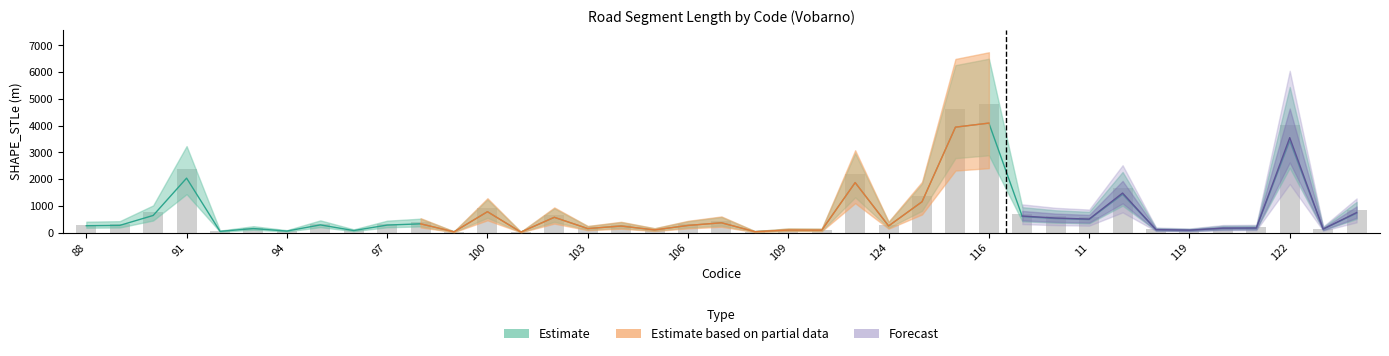

Are the bars grouped side by side (vs. stacked)?

No